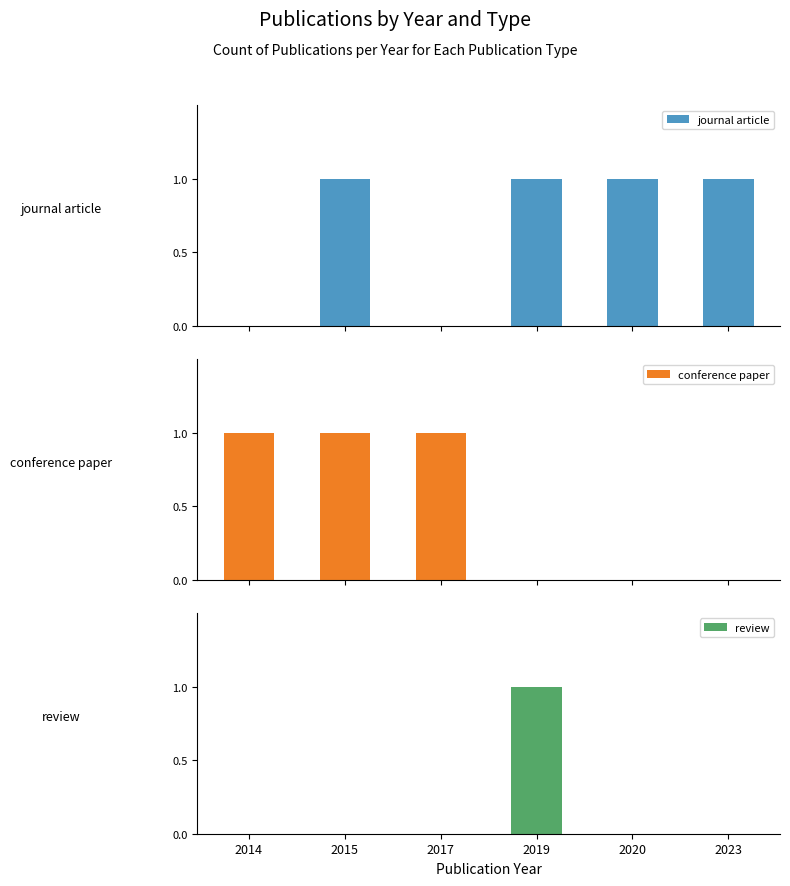

At which category does the chart reach its minimum across all series?

2014